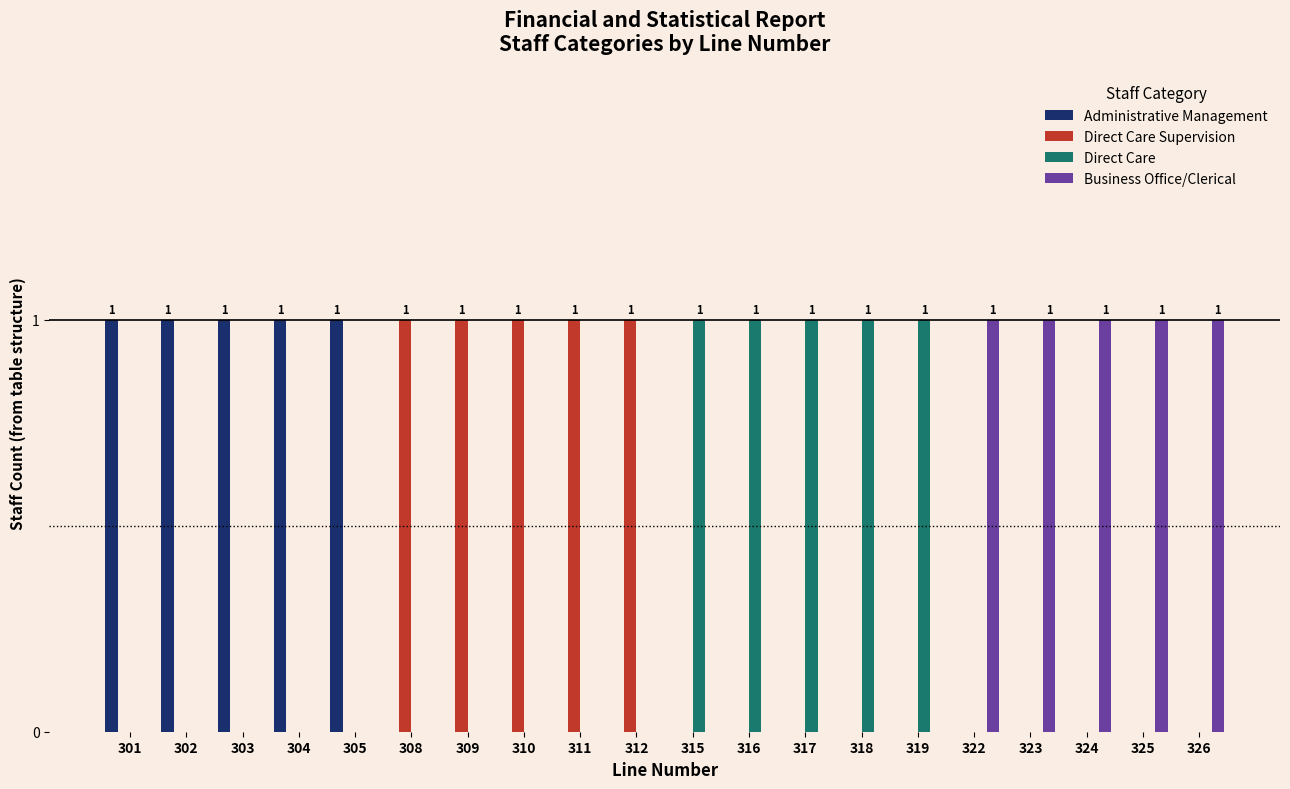

The value of Direct Care at 319 is 2. True or false?

False